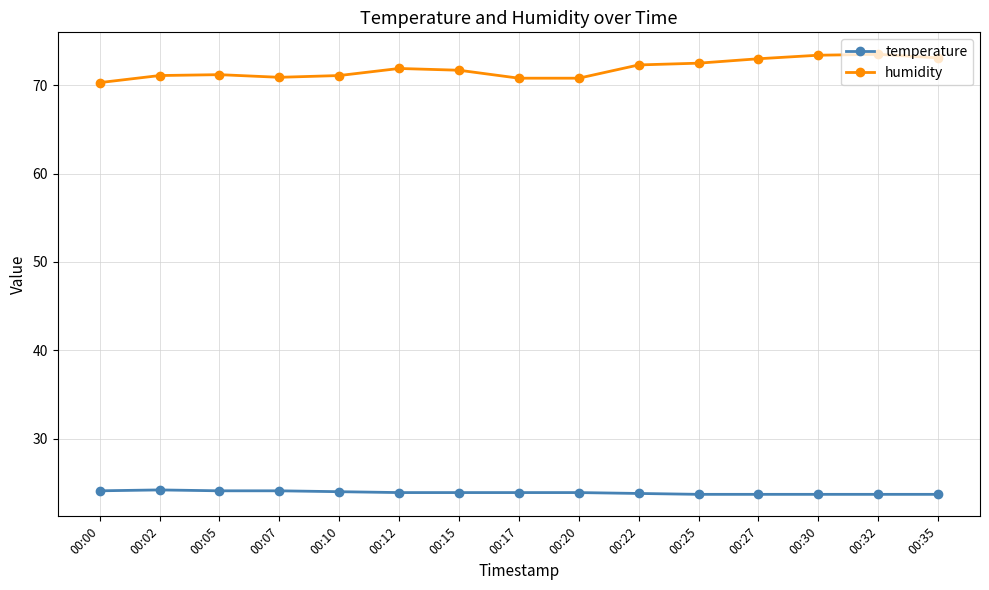

Rank the series by their average value, from highest to lowest.

humidity, temperature